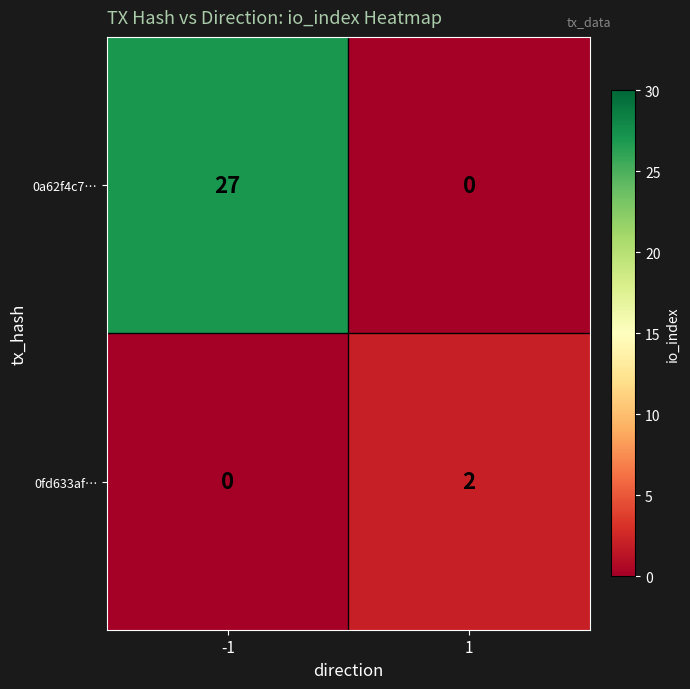

Between -1 and 1, which series saw the biggest shift?

0a62f4c7…